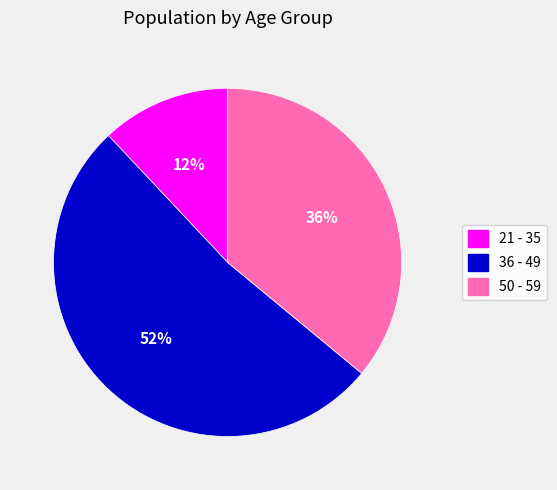

How many segments does this pie chart have?

3